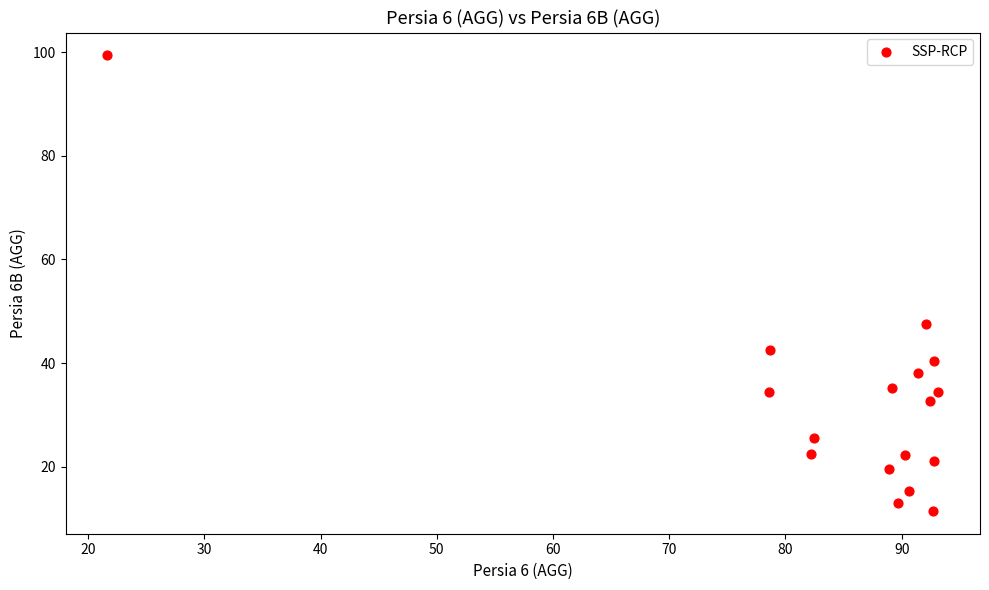

What Y value in the scatter plot is closest to 55?

47.5